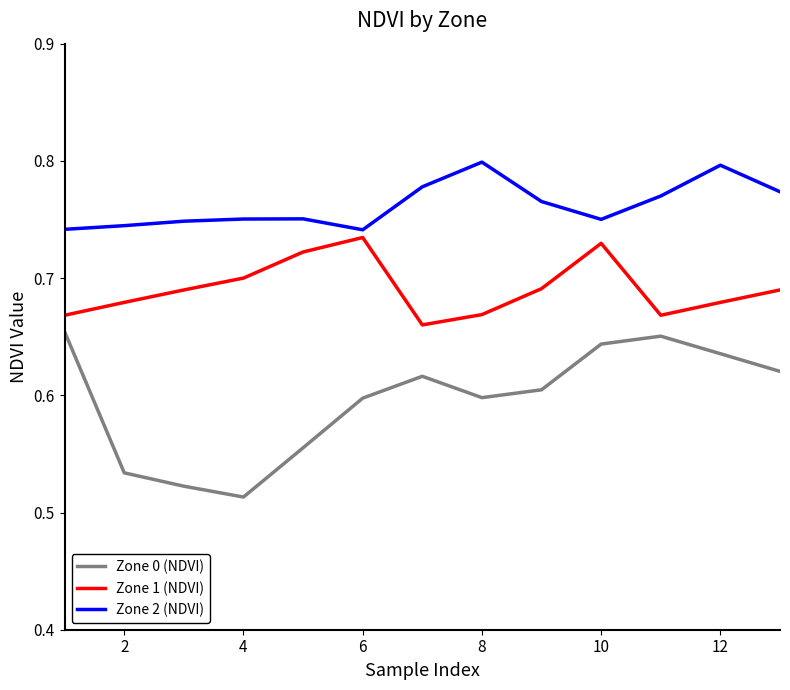

Which series has the widest spread of values?

Zone 0 (NDVI)